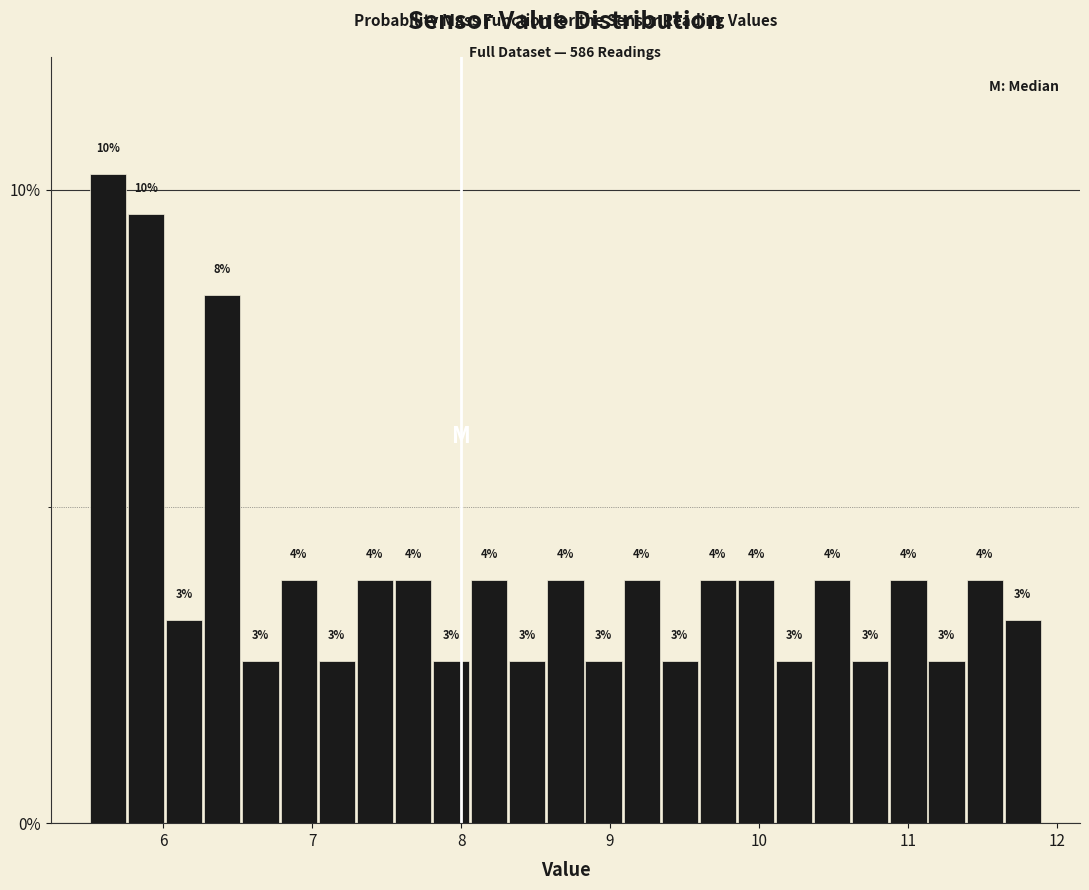

Read against the x-axis, roughly where is the centre of the tallest bar?

5.6